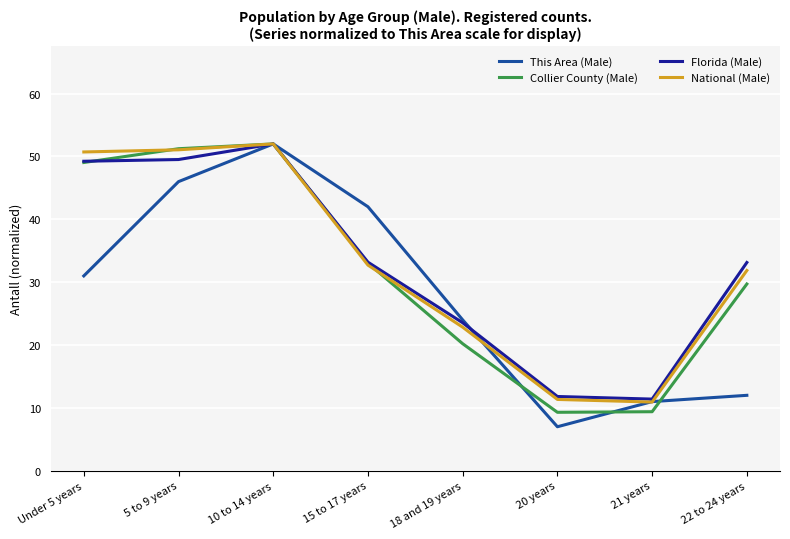

True or false: Collier County (Male) has a value of 33.0 at 15 to 17 years.

True